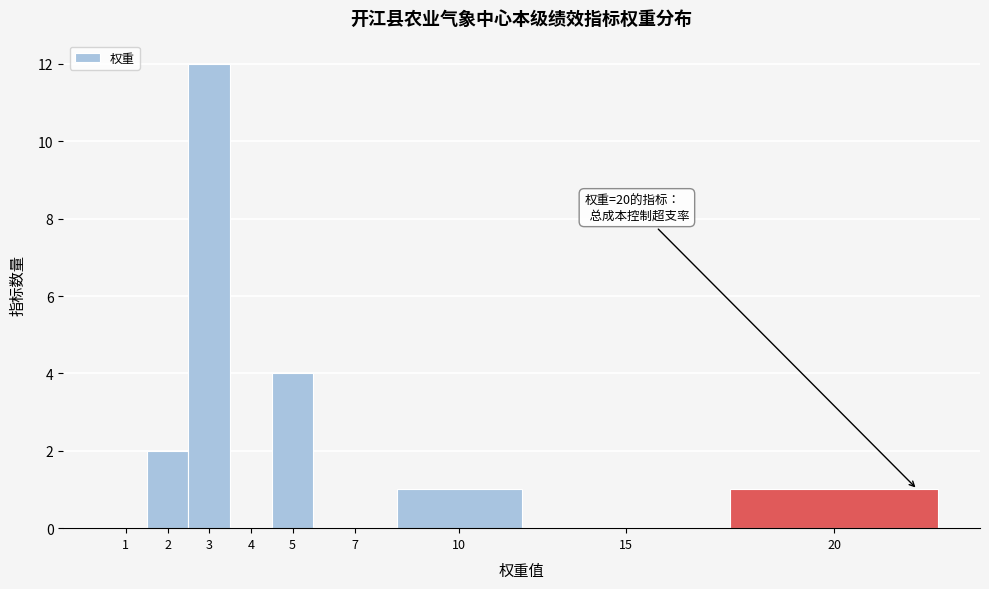

Reading left to right, transcribe all the data shown in this chart.

1=0	2=2	3=12	4=0	5=4	7=0	10=1	15=0	20=1